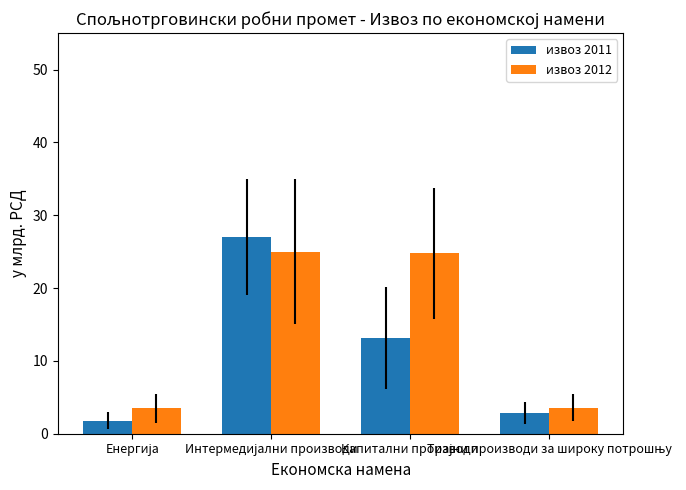

What is the maximum value shown in the chart?

27.0